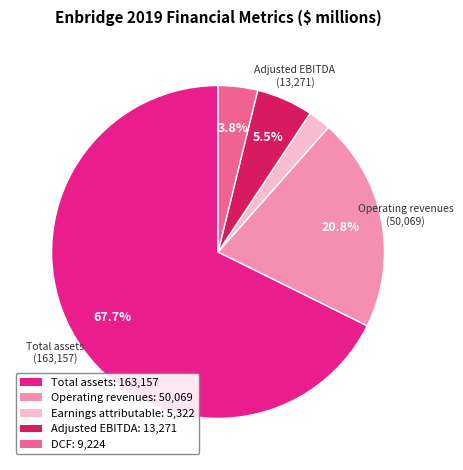

How much of the chart is everything except Total assets?

32.3%